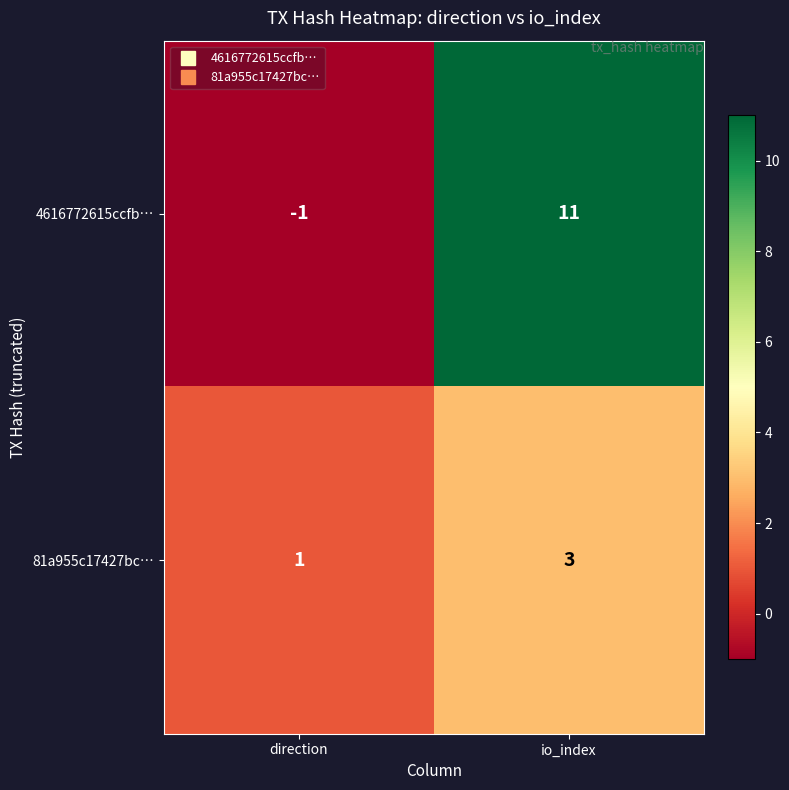

At io_index, list the series in order from smallest to largest.

81a955c17427bc…, 4616772615ccfb…